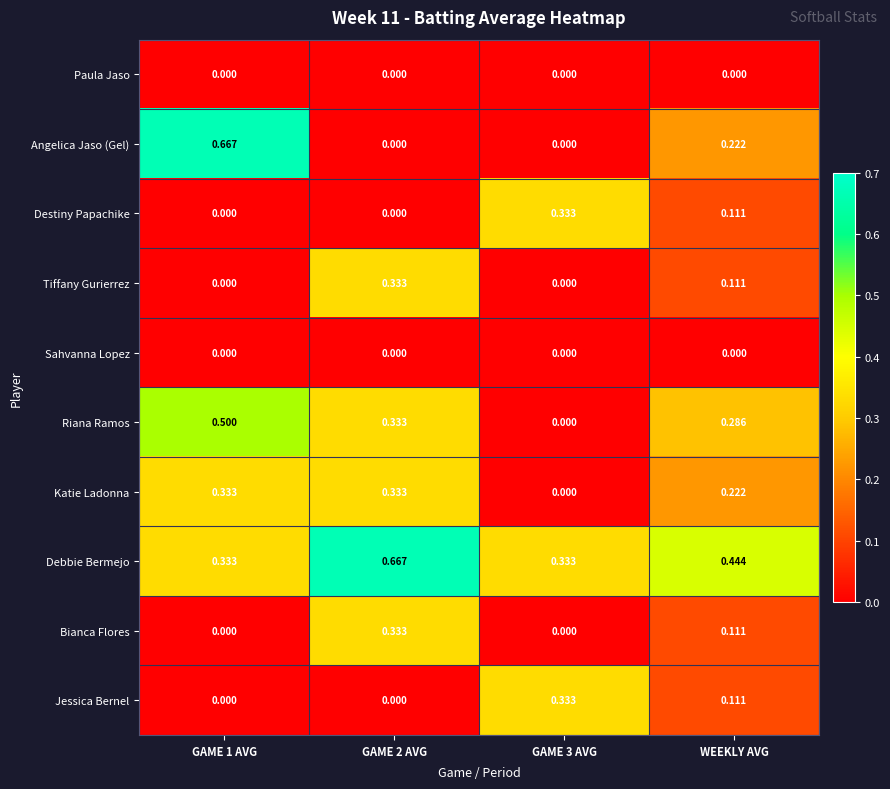

Which series has the largest total across all categories?

Debbie Bermejo